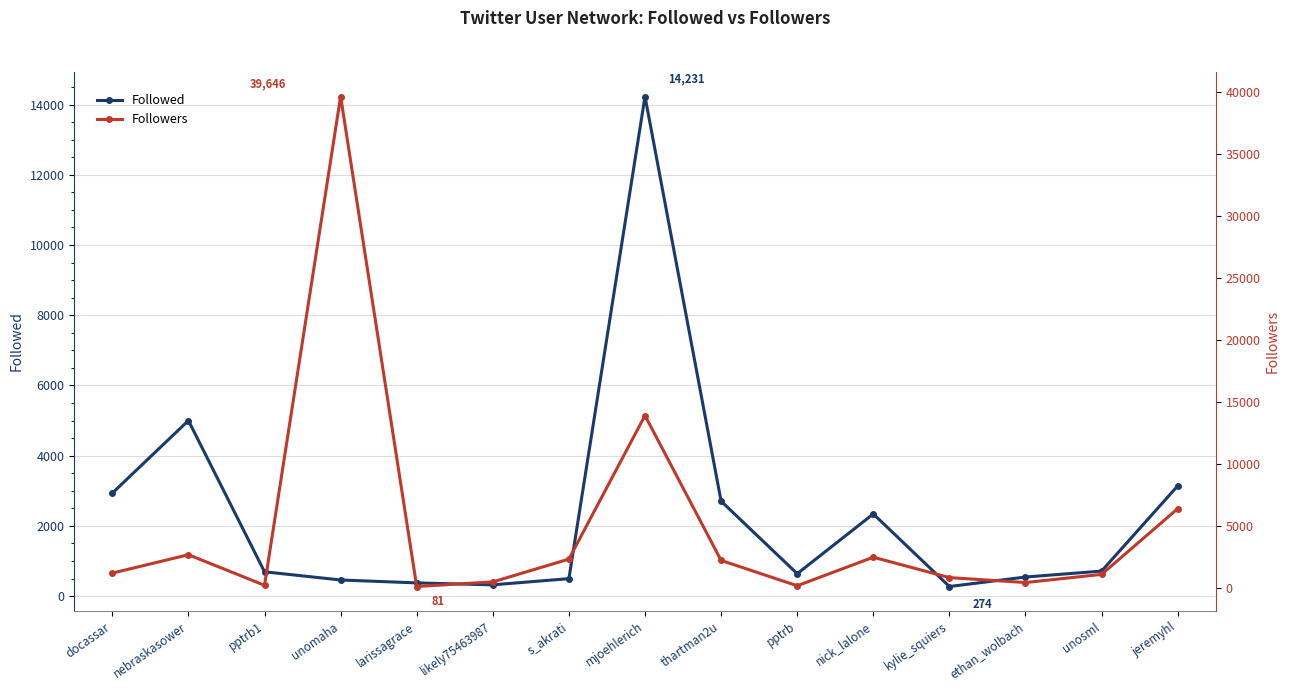

How many lines are shown in the chart?

2